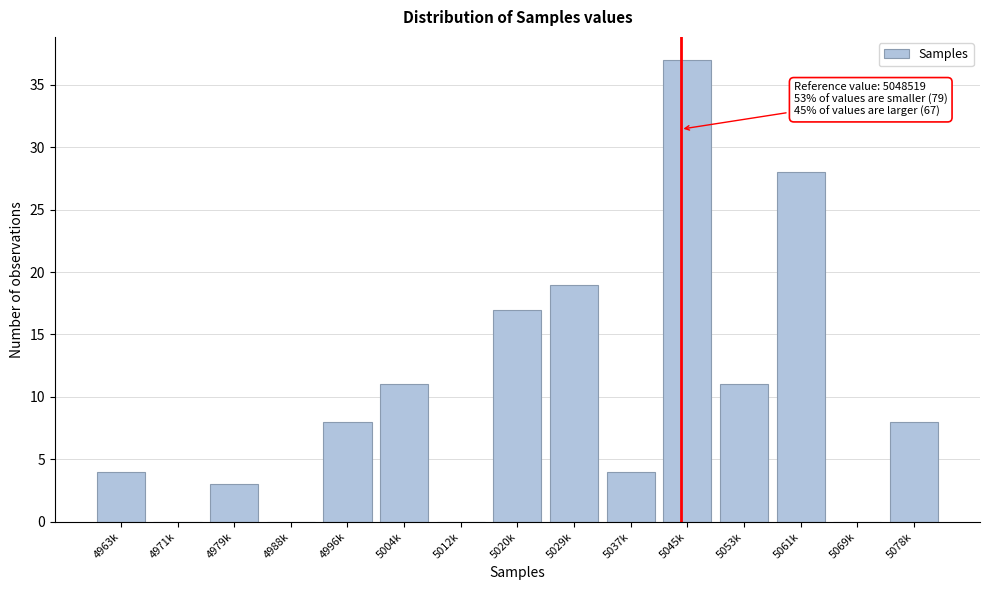

Reading right to left, transcribe all the data shown in this chart.

5078k=8	5069k=0	5061k=28	5053k=11	5045k=37	5037k=4	5029k=19	5020k=17	5012k=0	5004k=11	4996k=8	4988k=0	4979k=3	4971k=0	4963k=4